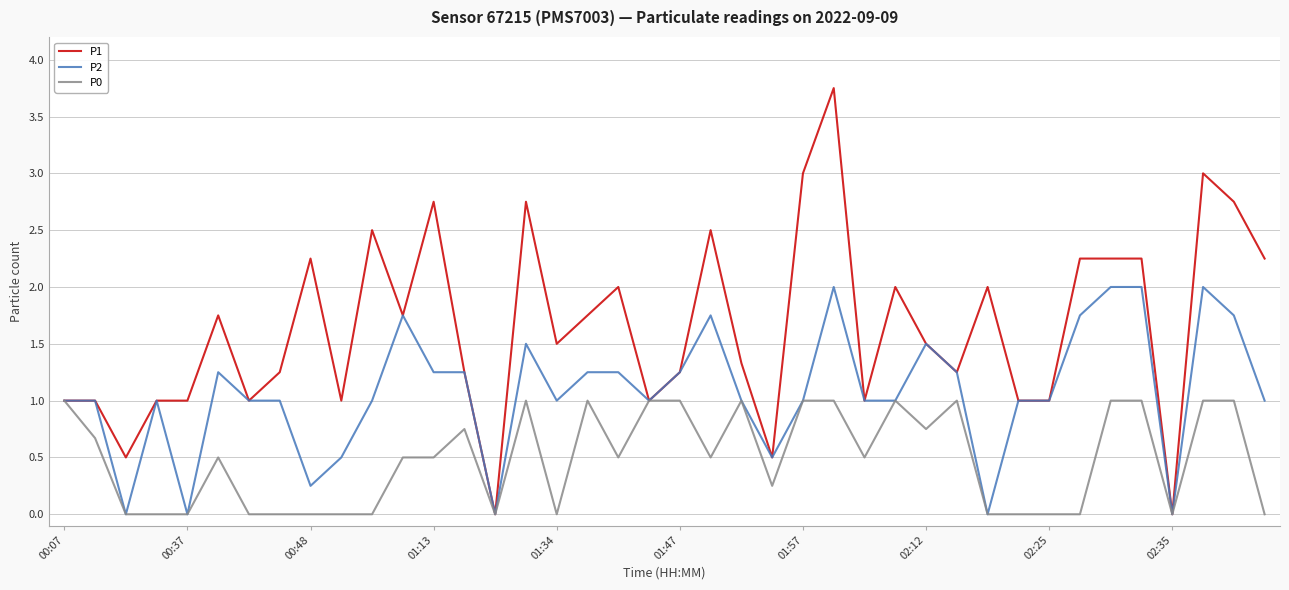

Which series has the widest spread of values?

P1